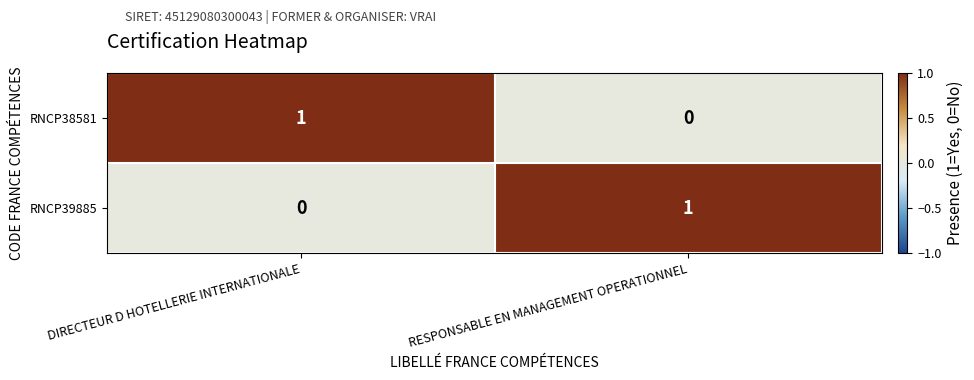

At which label is RNCP38581 closest to 0?

RESPONSABLE EN MANAGEMENT OPERATIONNEL